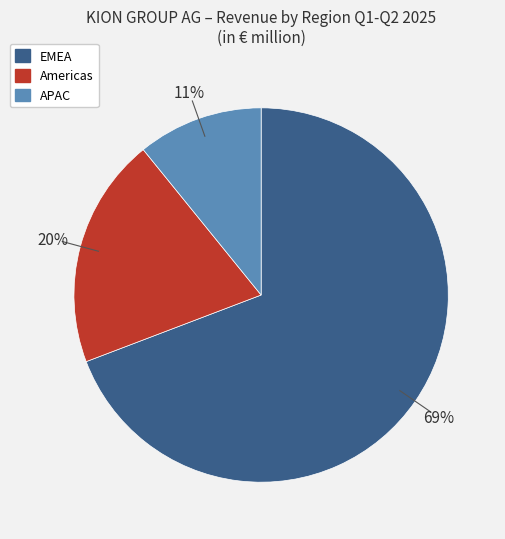

To the nearest percent, what is the combined percentage of EMEA and APAC?

80%